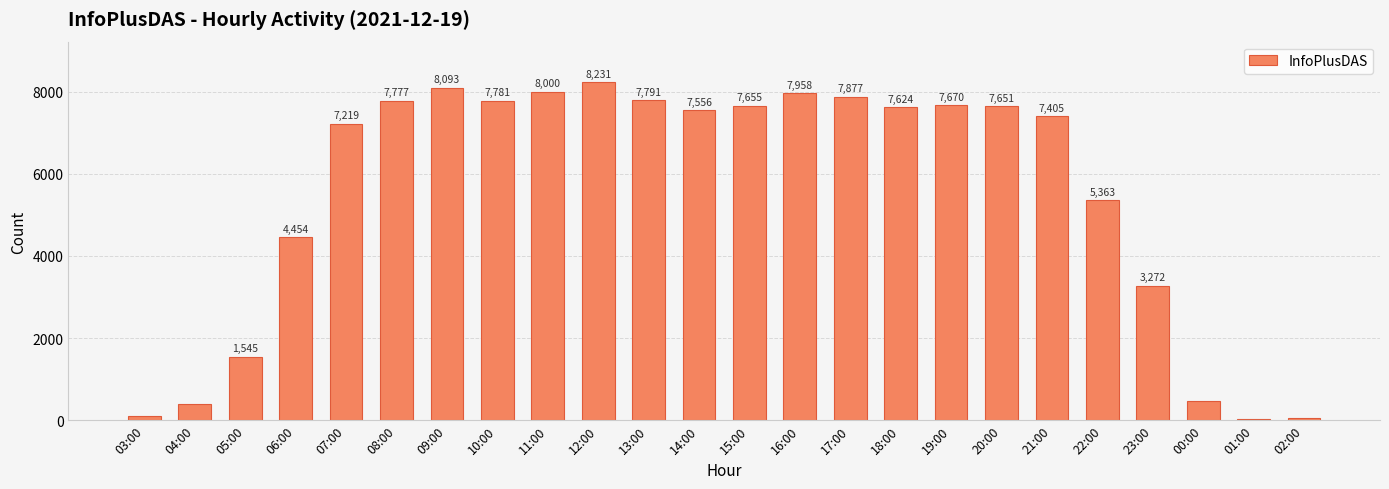

Reading left to right, what are all the values shown in this chart?

03:00=108	04:00=400	05:00=1545	06:00=4454	07:00=7219	08:00=7777	09:00=8093	10:00=7781	11:00=8000	12:00=8231	13:00=7791	14:00=7556	15:00=7655	16:00=7958	17:00=7877	18:00=7624	19:00=7670	20:00=7651	21:00=7405	22:00=5363	23:00=3272	00:00=471	01:00=32	02:00=57